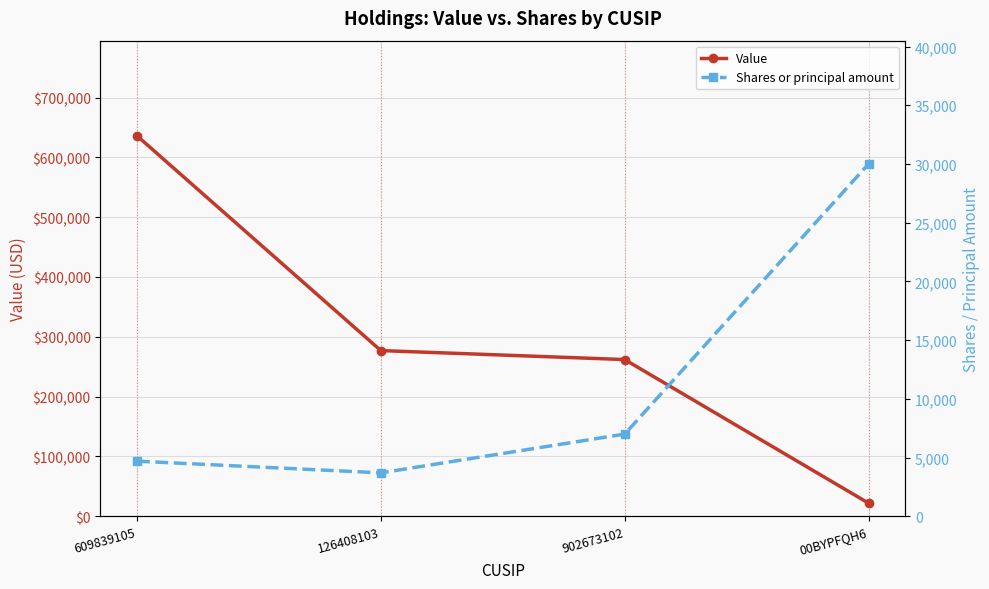

Is this an area chart (filled region under the line)?

No